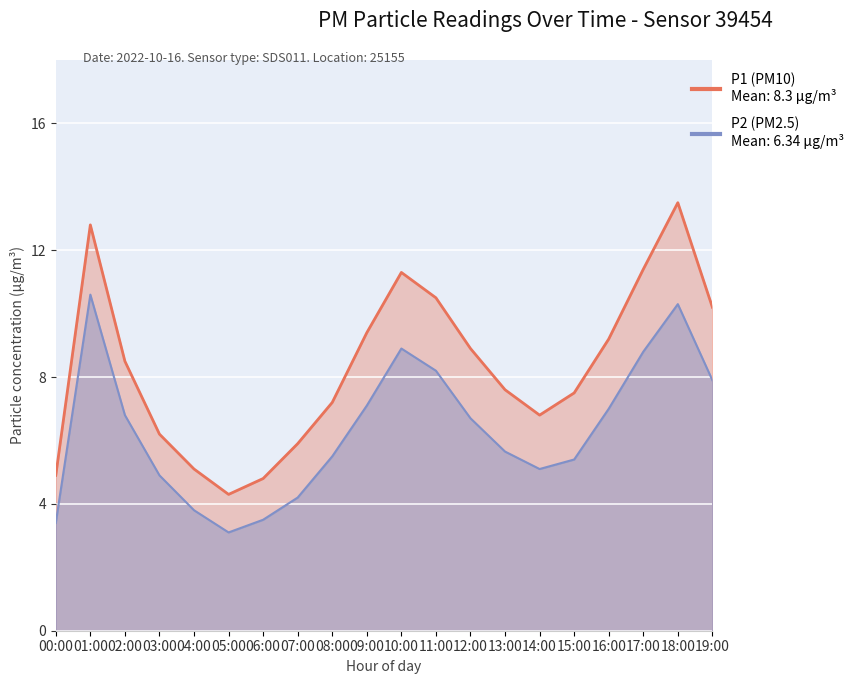

At 01:00, list the series in order from largest to smallest.

P1, P2